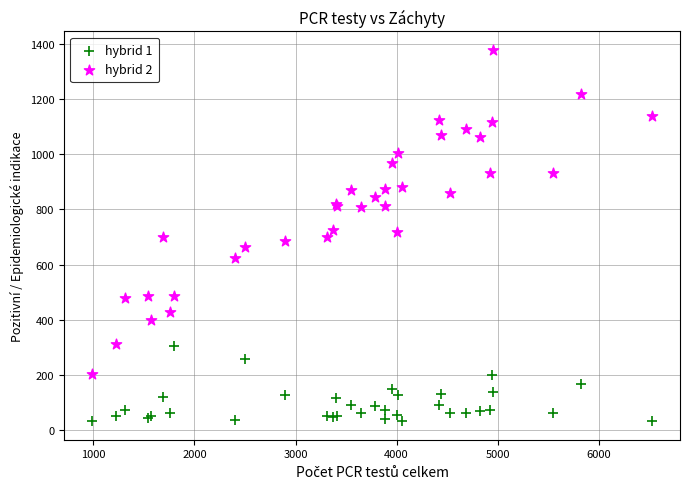

What is the X range (max minus min) for the scatter plot?

5542